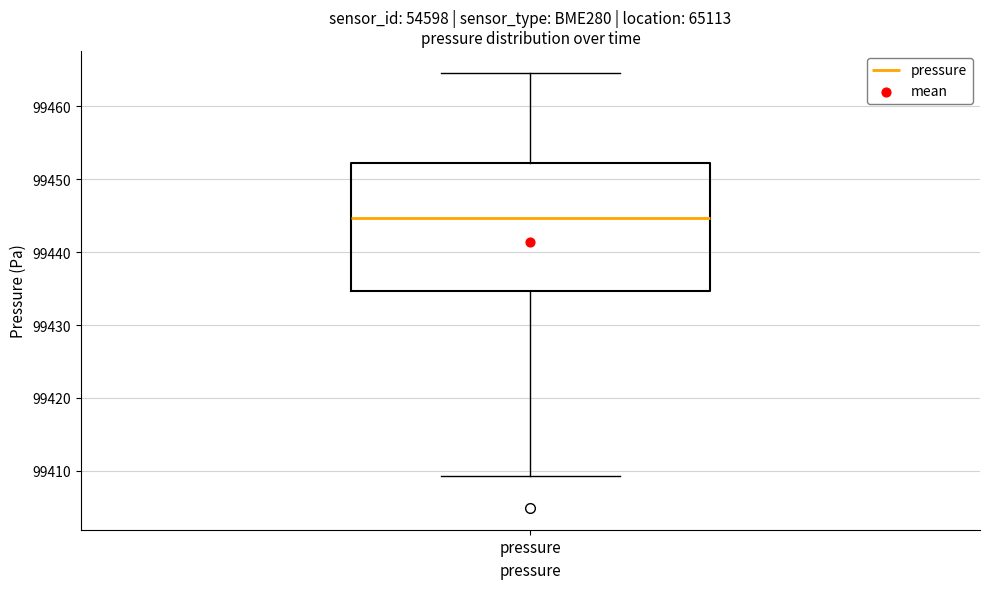

Where is the lower edge of the box for pressure on the y-axis? The values are not printed on the chart, so give them approximately, as read against the axis.

99435